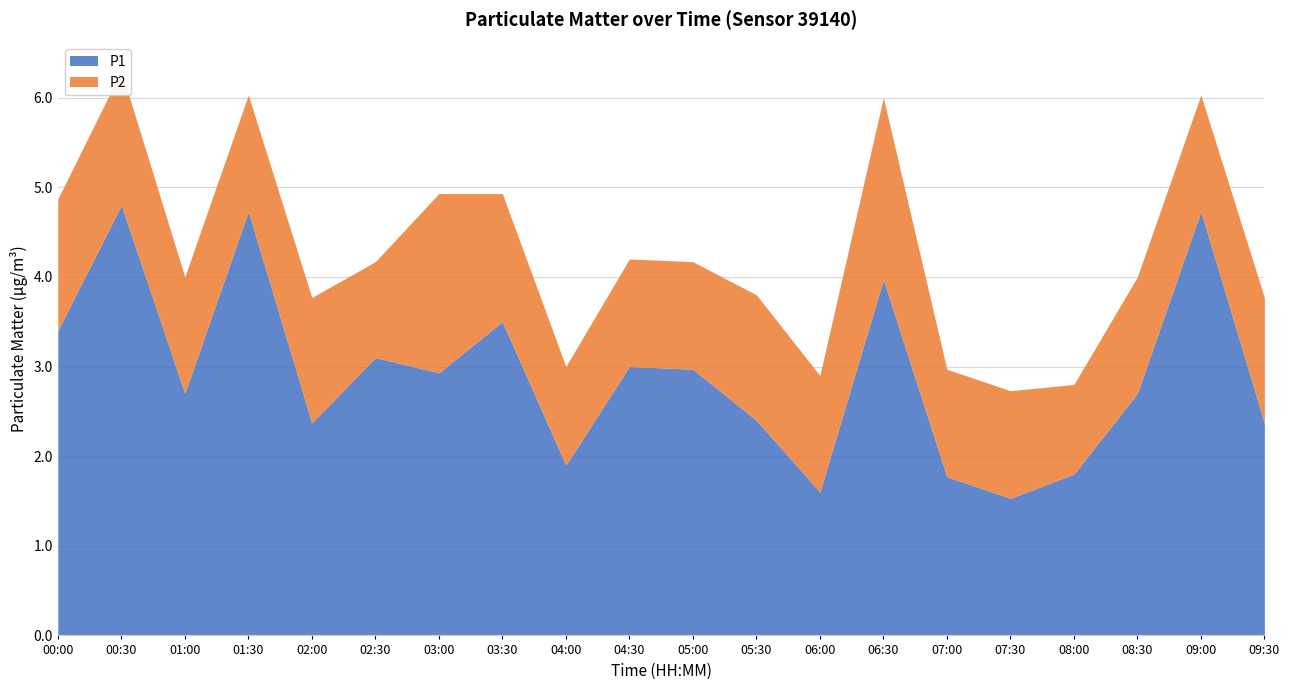

What is the difference between the maximum and second lowest values in the P2 series?

1.0